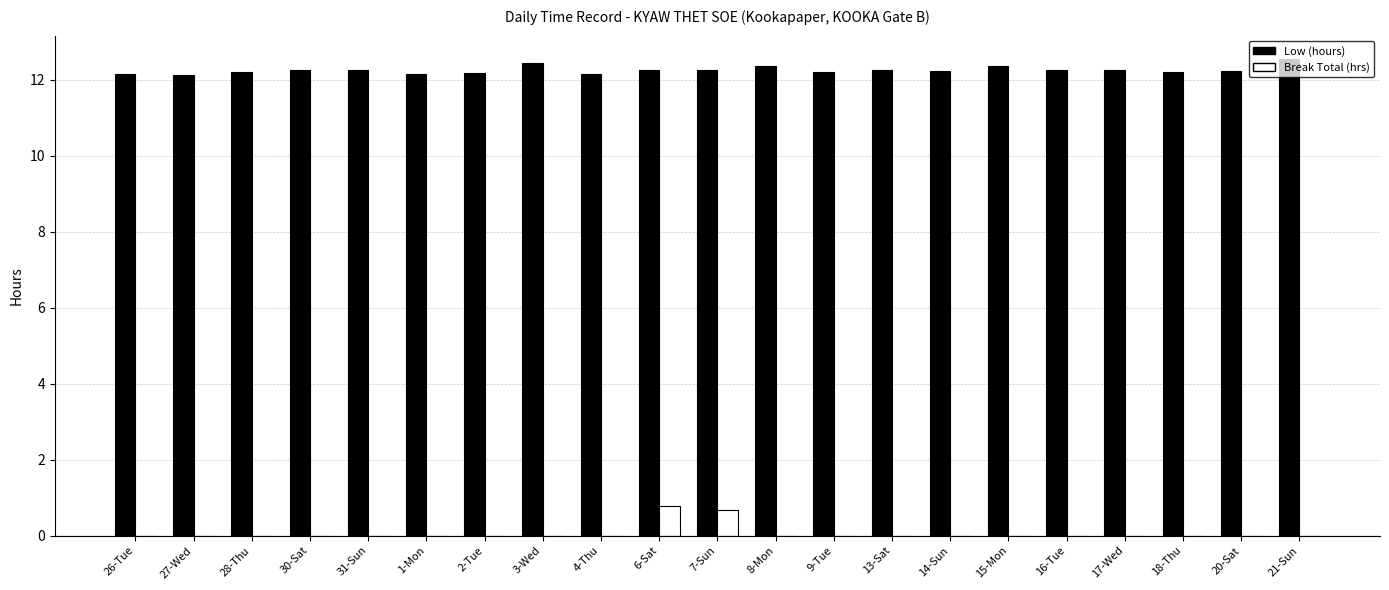

How many distinct data groups are displayed?

2